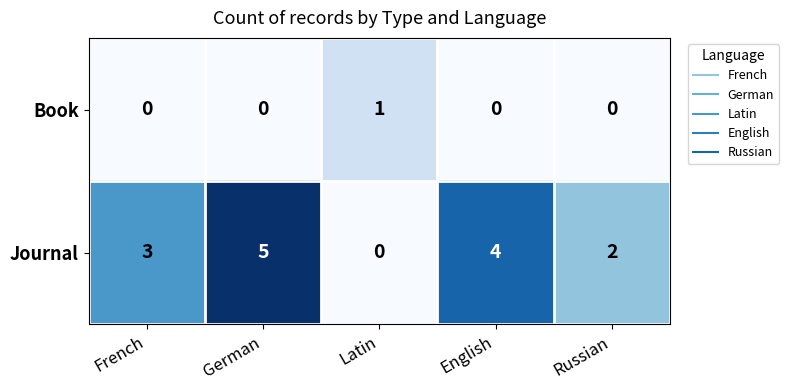

Is the value of Book at Russian greater than the value of Journal at French?

No